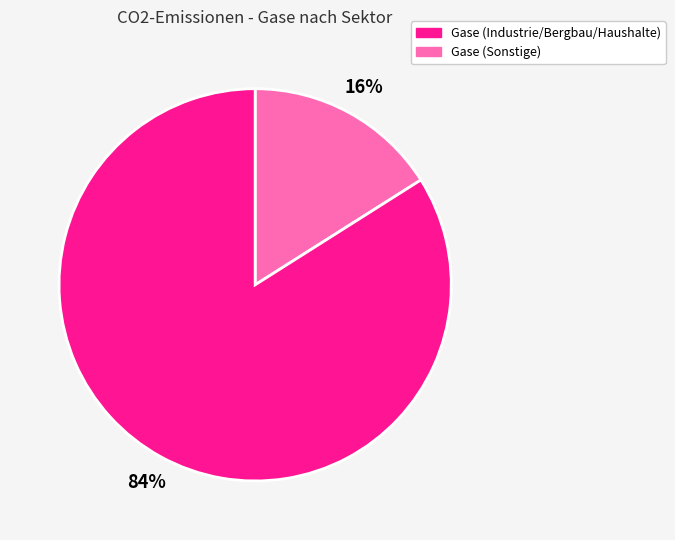

To the nearest percent, what is the difference between the largest and smallest slice percentages?

68%